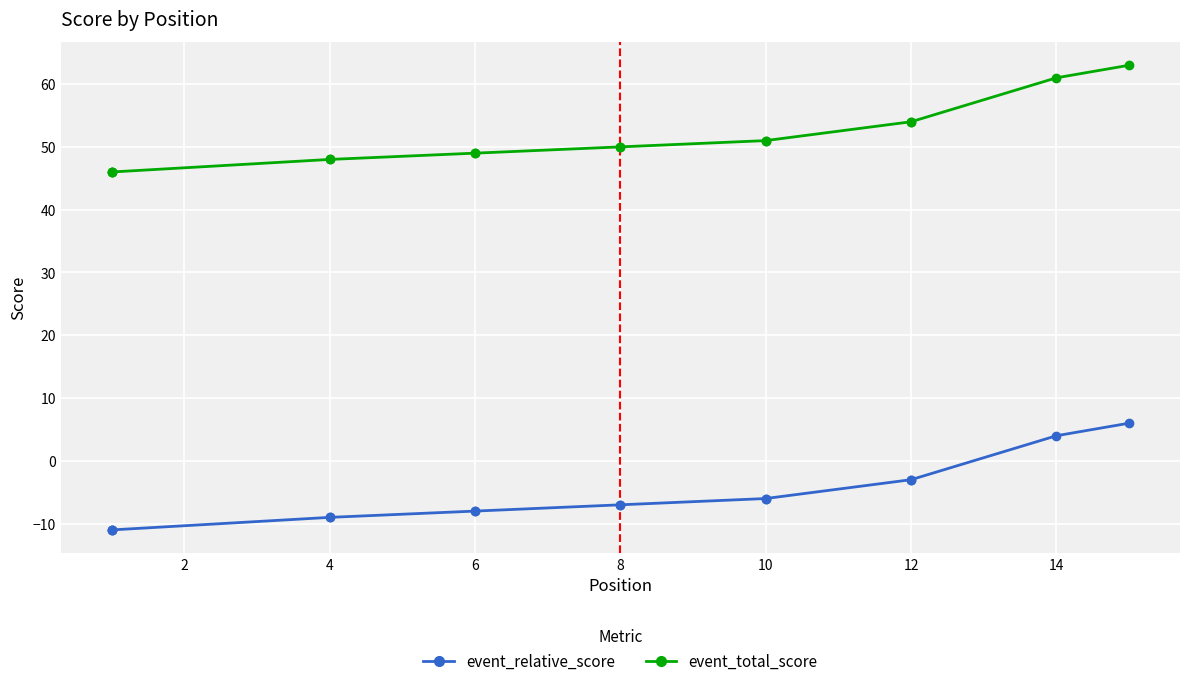

The value of event_total_score at 12 is 24. True or false?

False